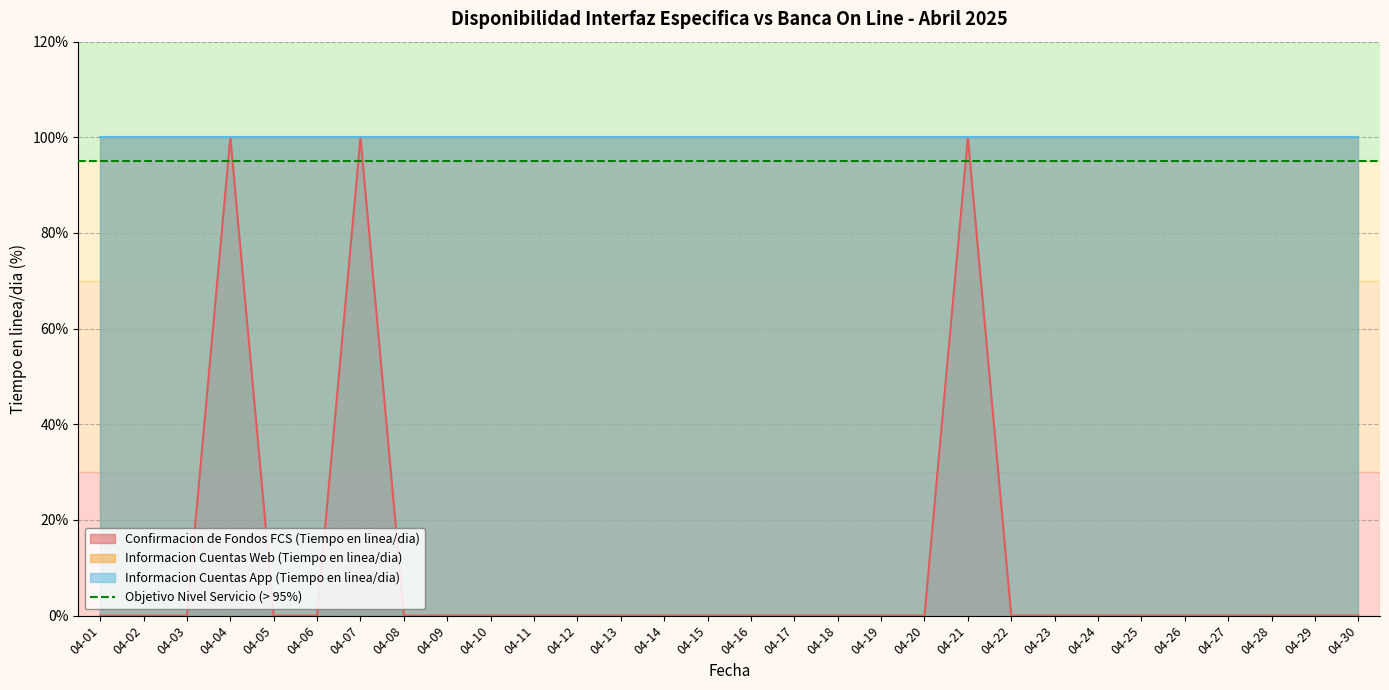

Between 04-10 and 04-14, which is larger?

04-10